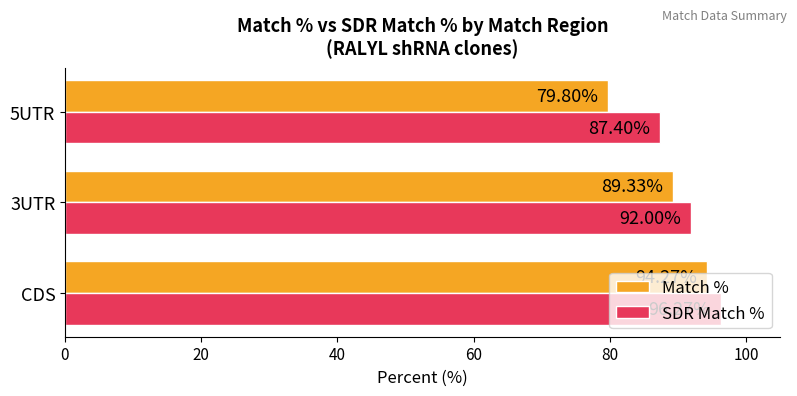

What is the minimum value for Match %?

79.8